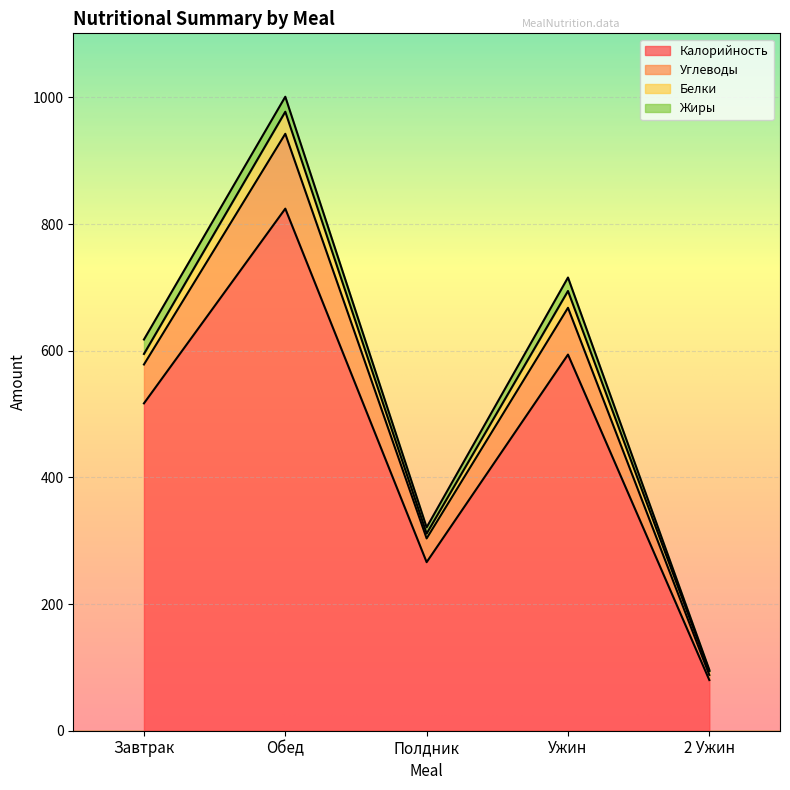

What is the total value across all series at Обед?

1000.9